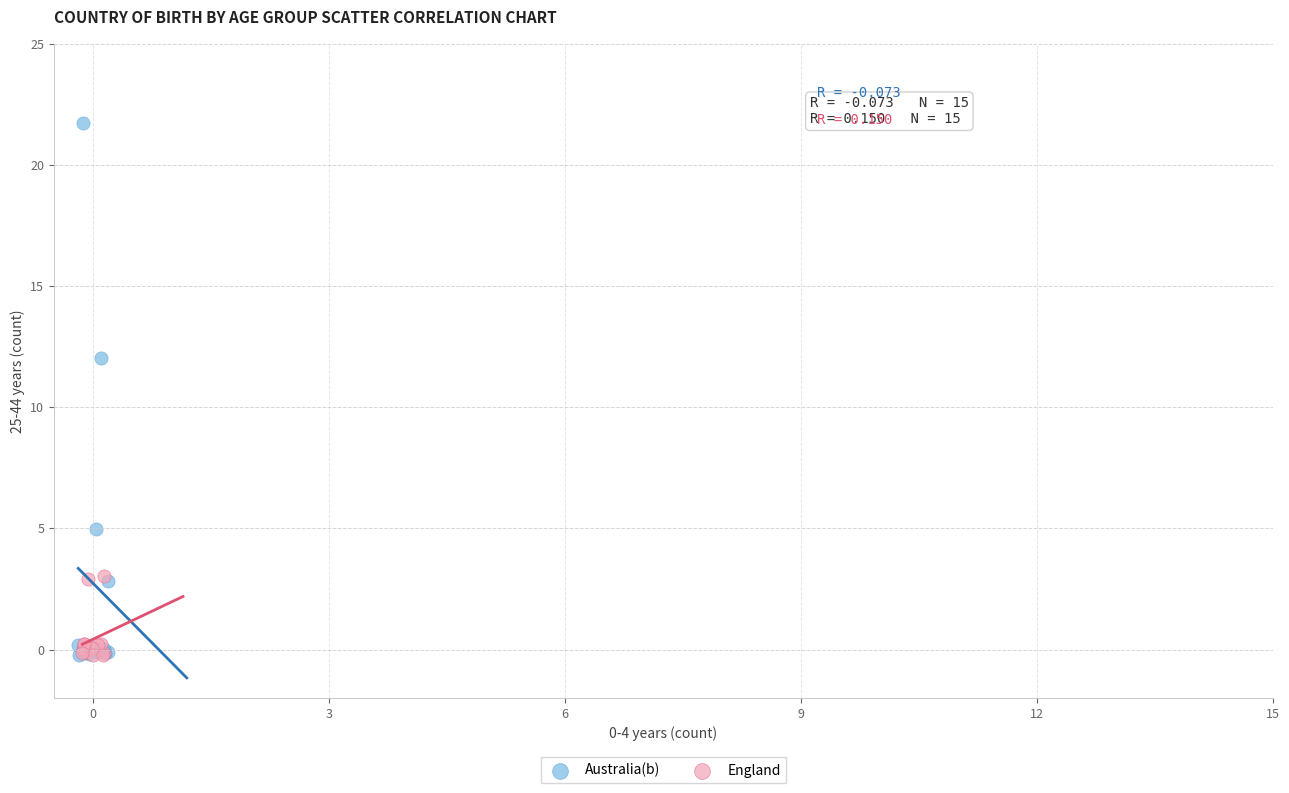

Which series reaches the maximum Y coordinate?

Australia(b)